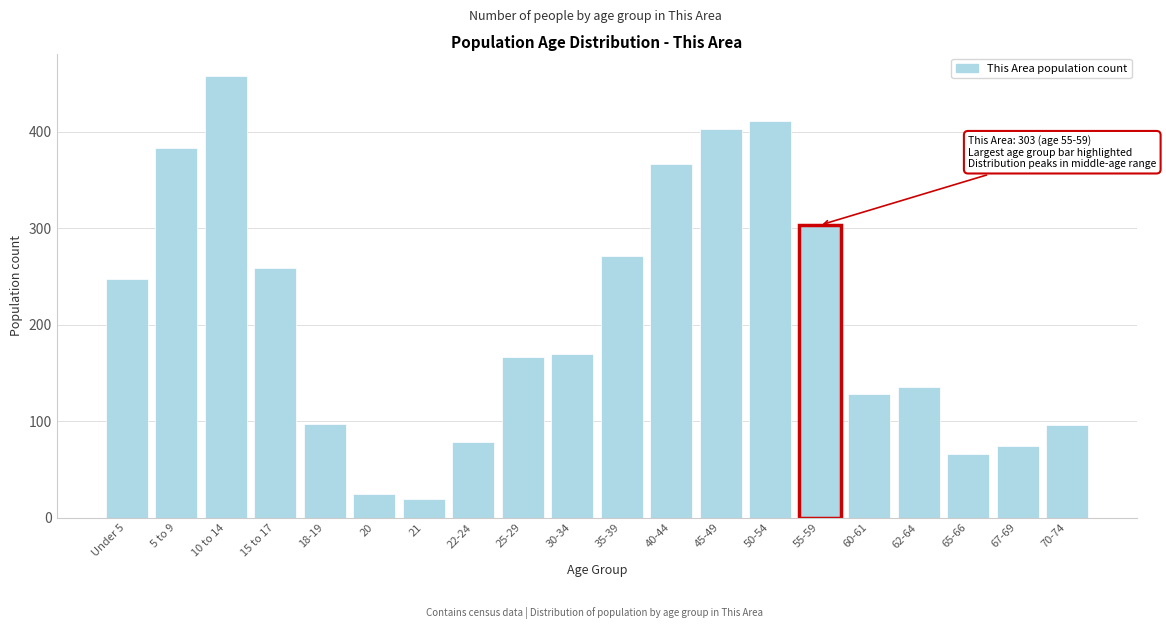

What is the average value?

208